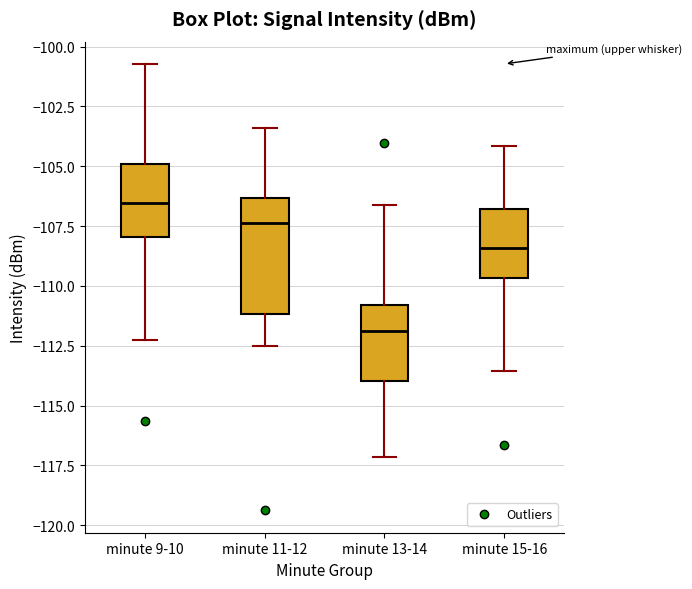

Reading left to right, transcribe this box plot: for each box, give where its median line is, the range the box spans, and where its two whiskers end, as read against the y-axis. The values are not printed on the chart, so give them approximately, as read against the axis.

minute 9-10: median -106.5, box -108.0 to -105.0, whiskers -112.0 to -100.5
minute 11-12: median -107.5, box -111.0 to -106.5, whiskers -112.5 to -103.5
minute 13-14: median -112.0, box -114.0 to -111.0, whiskers -117.0 to -106.5
minute 15-16: median -108.5, box -109.5 to -107.0, whiskers -113.5 to -104.0